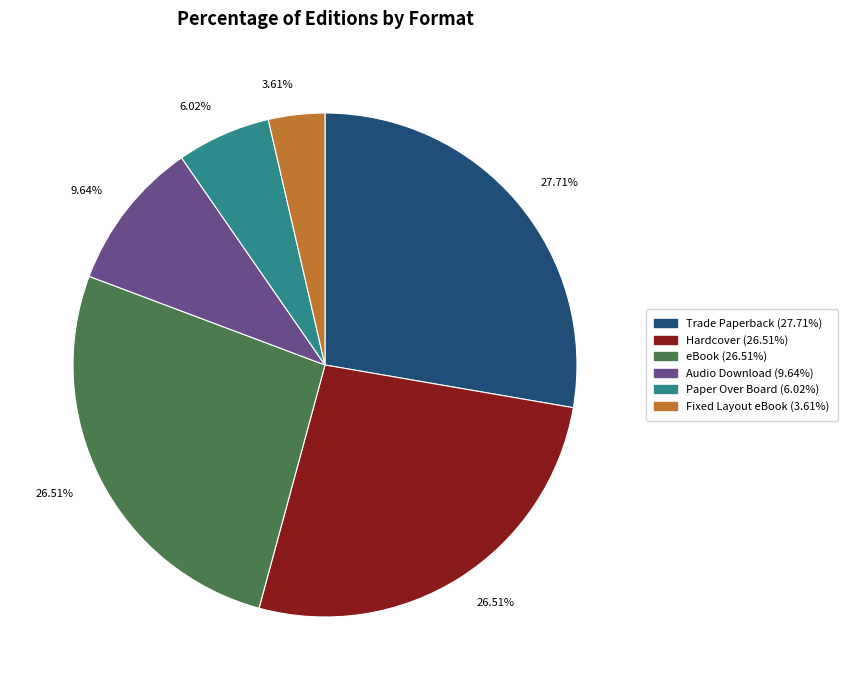

Count the number of slices in the pie.

6